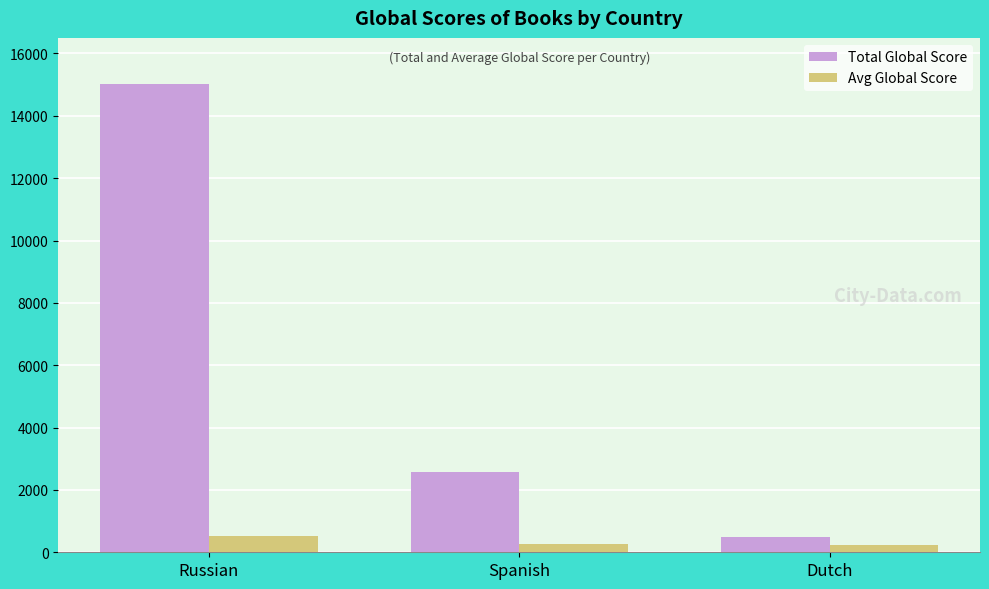

What is the sum of the Avg Global Score values at Spanish and Russian?

774.6